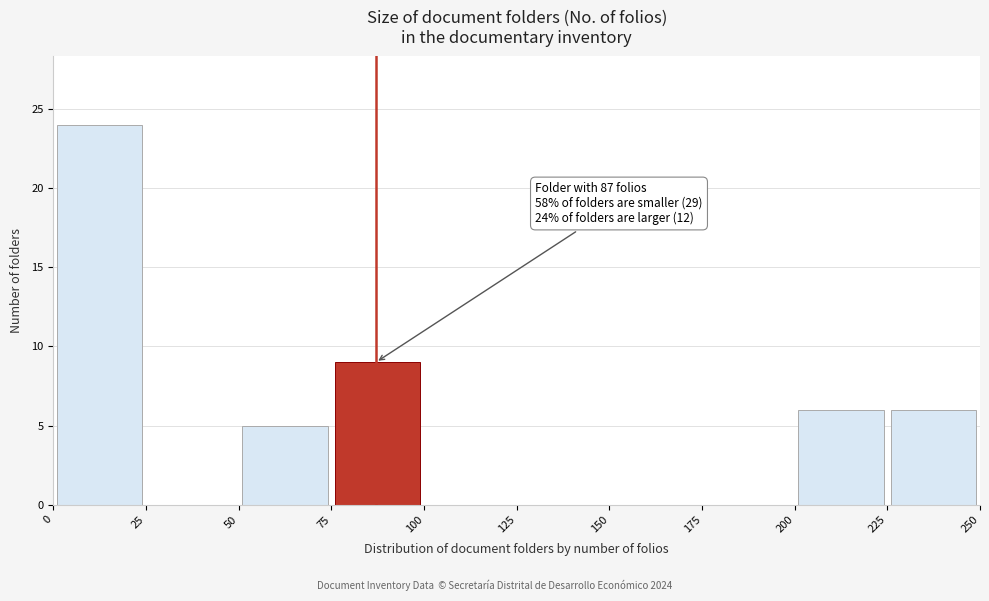

Which range on the x-axis has the tallest bar?

0 to 25